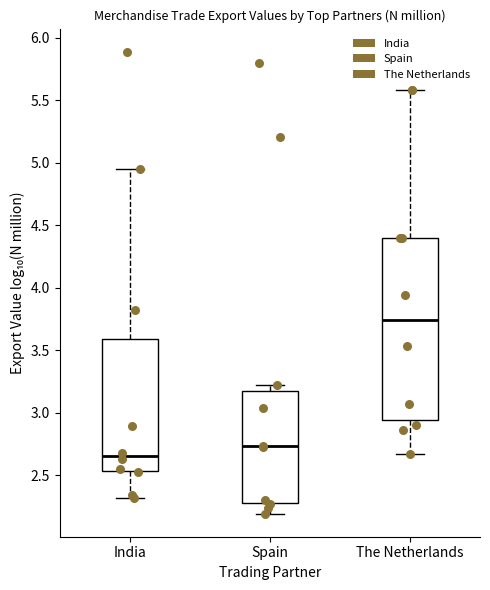

Reading left to right, transcribe this box plot: for each box, give where its median line is, the range the box spans, and where its two whiskers end, as read against the y-axis. The values are not printed on the chart, so give them approximately, as read against the axis.

India: median 2.65, box 2.55 to 3.60, whiskers 2.30 to 4.95
Spain: median 2.75, box 2.30 to 3.20, whiskers 2.20 to 3.25
The Netherlands: median 3.75, box 2.95 to 4.40, whiskers 2.65 to 5.60